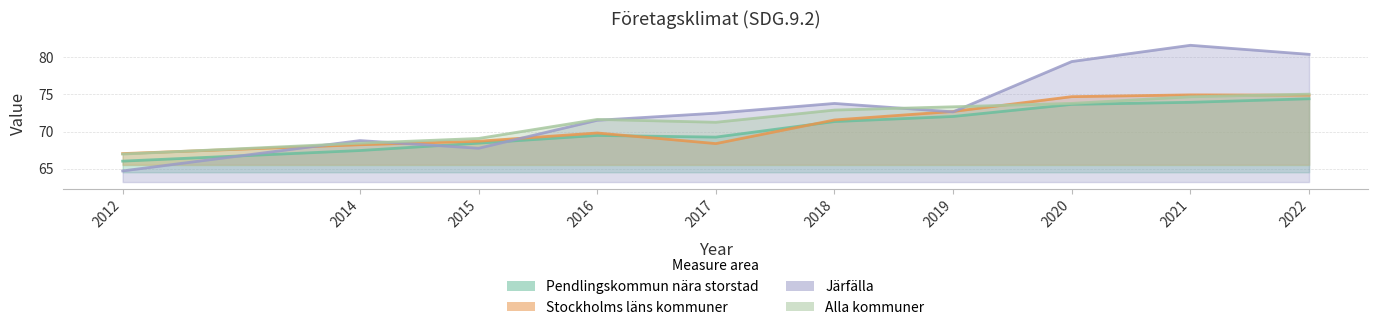

What is the highest value of the Pendlingskommun nära storstad series?

74.4